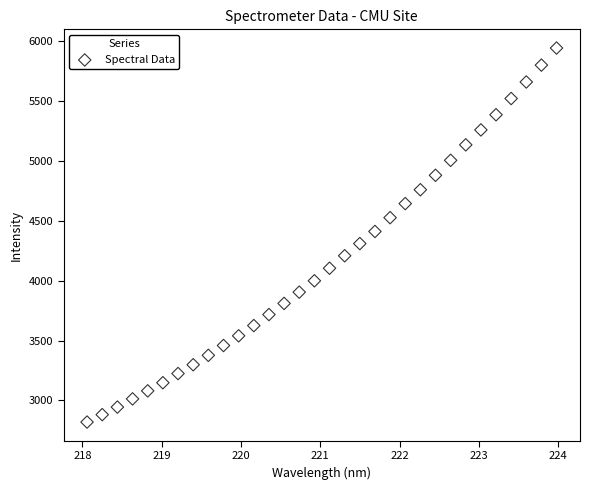

What is the range of Y values (max minus min)?

3123.7